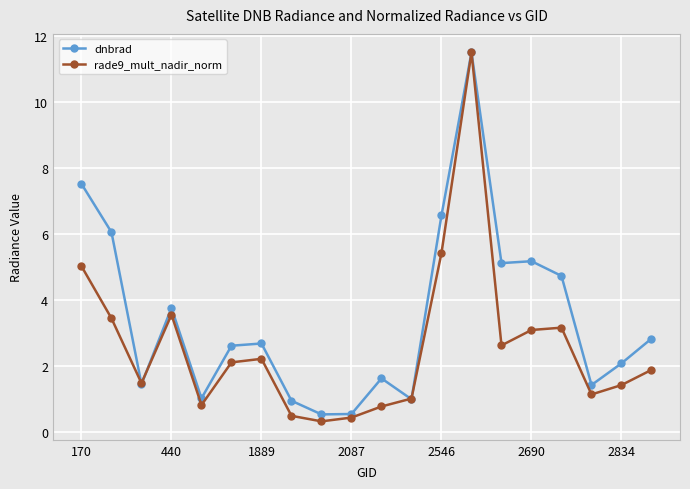

How many data points in rade9_mult_nadir_norm are less than 2?

10